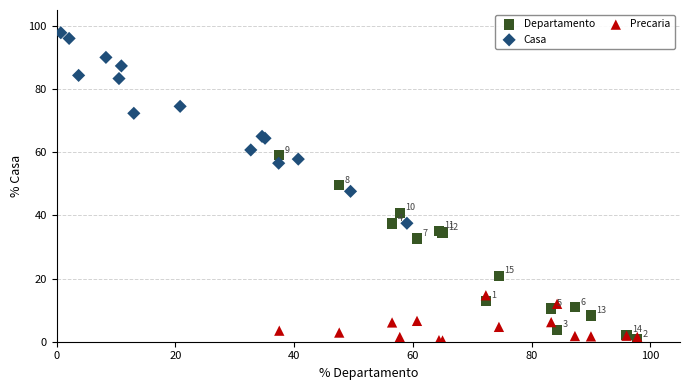

Which series reaches the maximum Y coordinate?

Casa